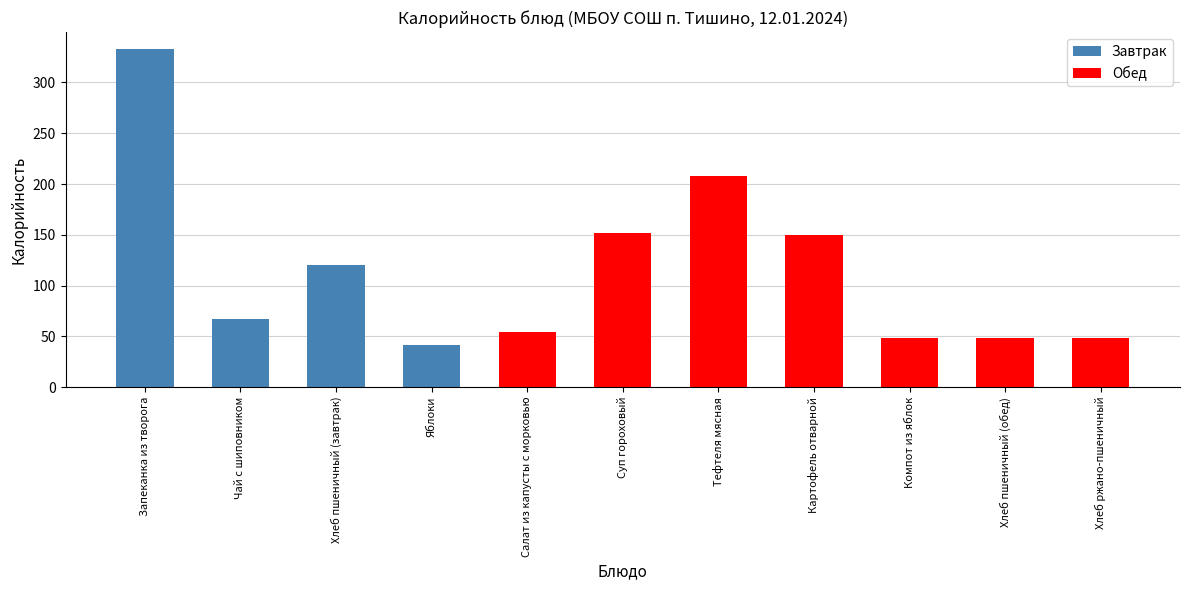

What position from the right is Хлеб ржано-пшеничный?

1